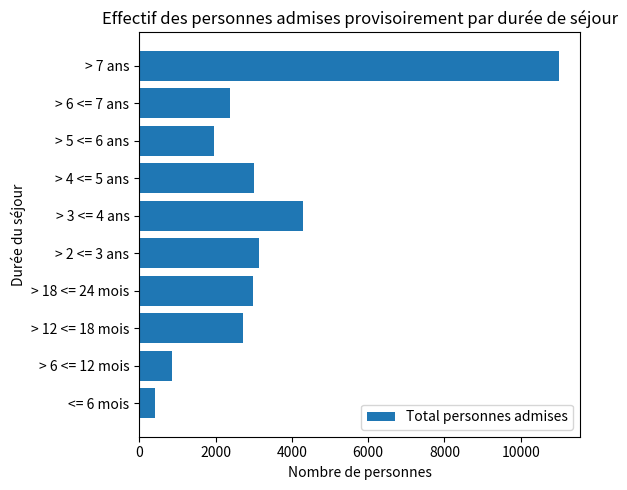

Where is the data nearest to the value 5705?

> 3 <= 4 ans